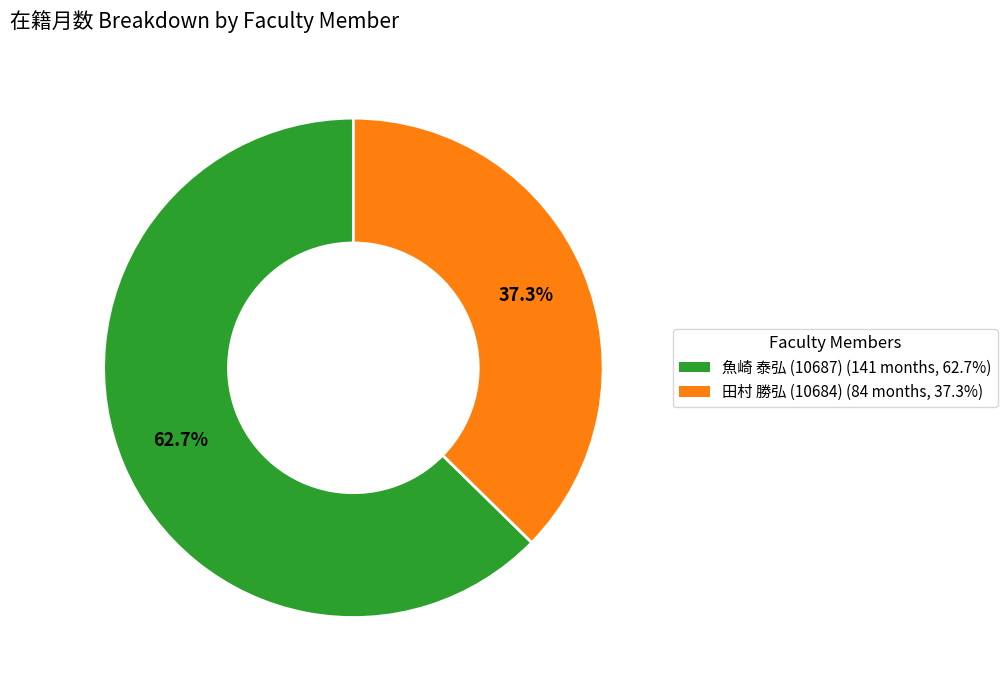

Is it true that 田村 勝弘 (10684) is 24% of the pie?

False